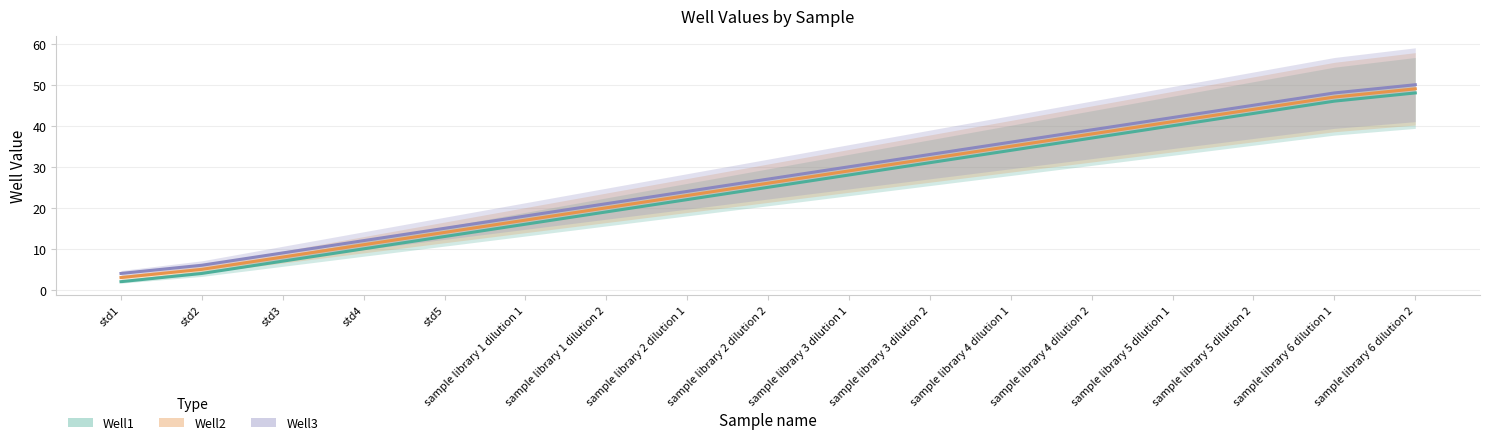

What is the approximate value of Well3 at std4, to the nearest 10?

10